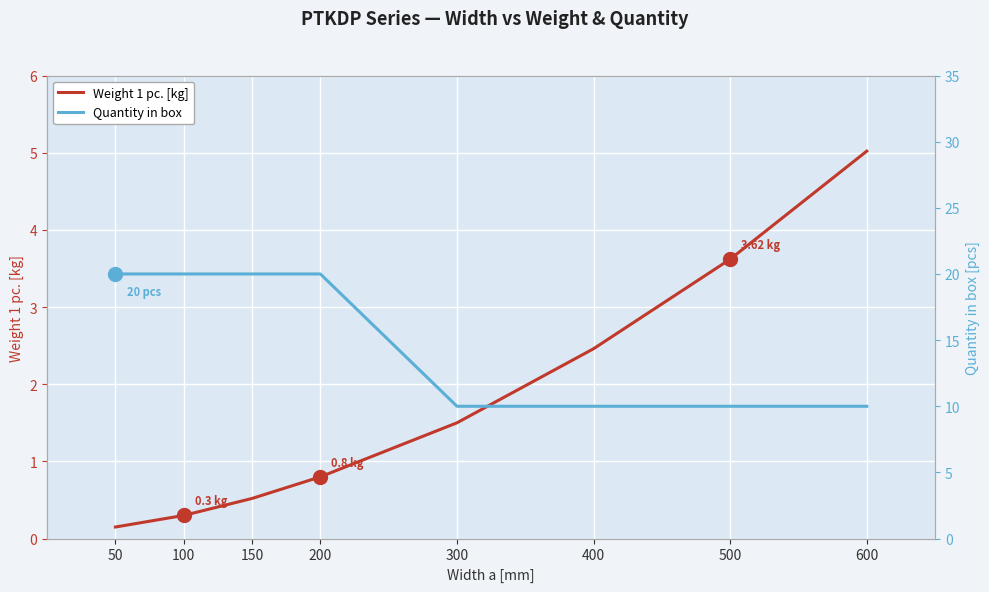

Is it true that Weight 1 pc. [kg] equals 0.5 at 150?

True